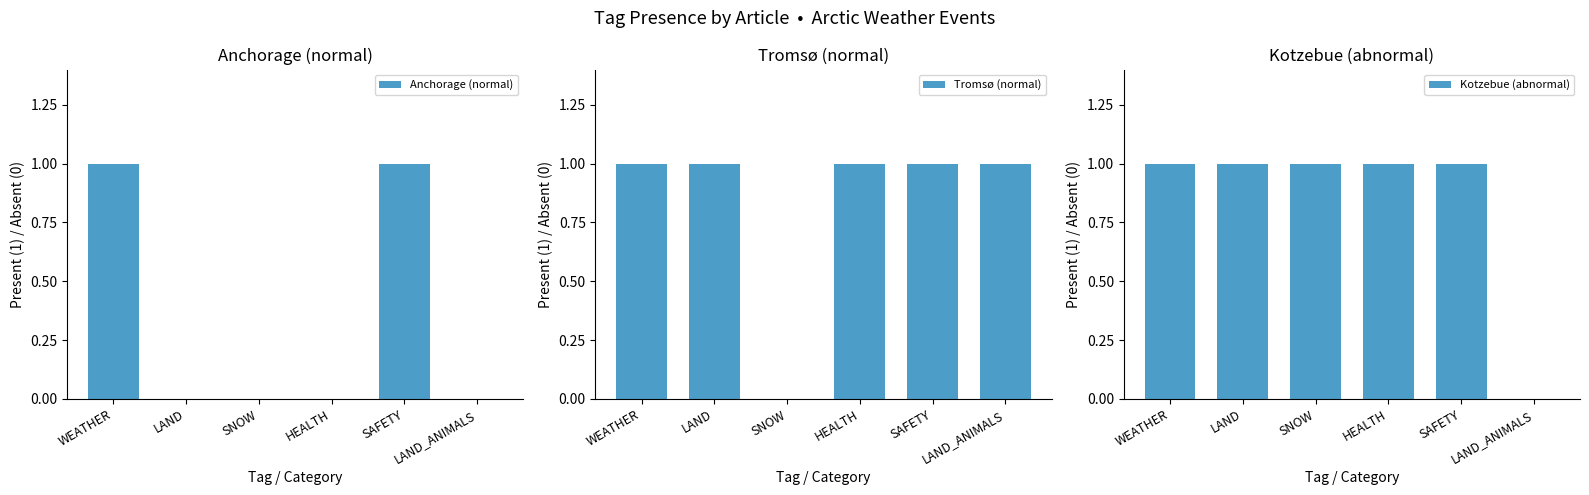

Are the bars horizontal?

No